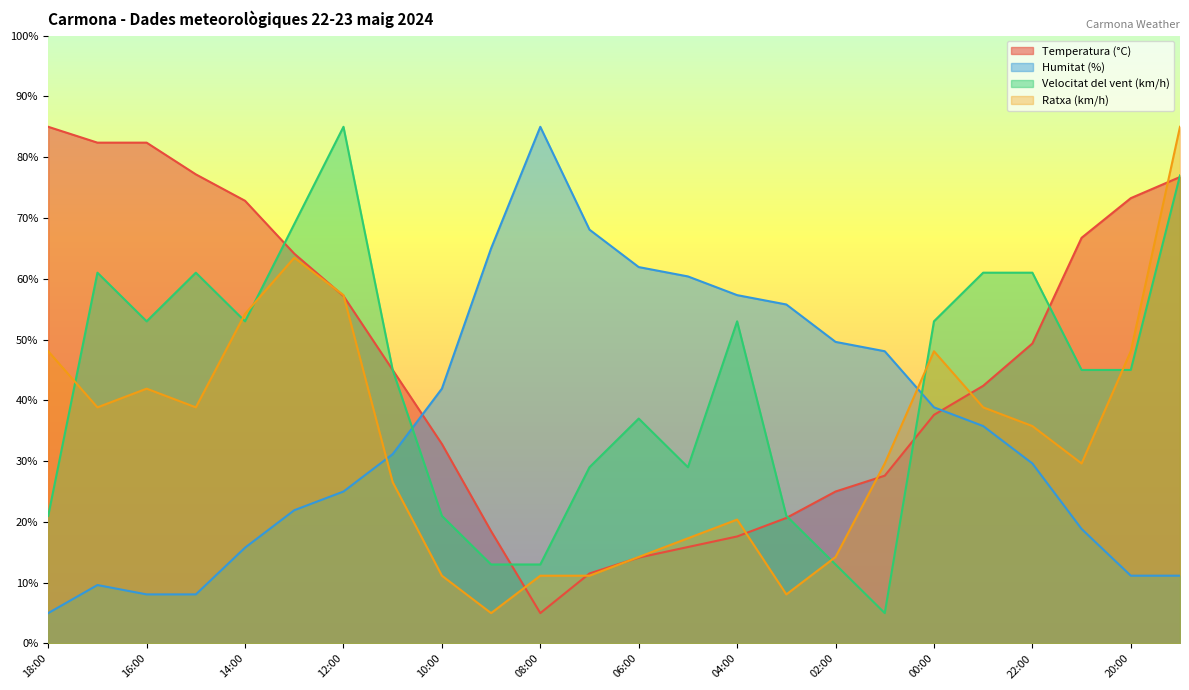

Which series has the largest range (max minus min)?

Temperatura (°C)